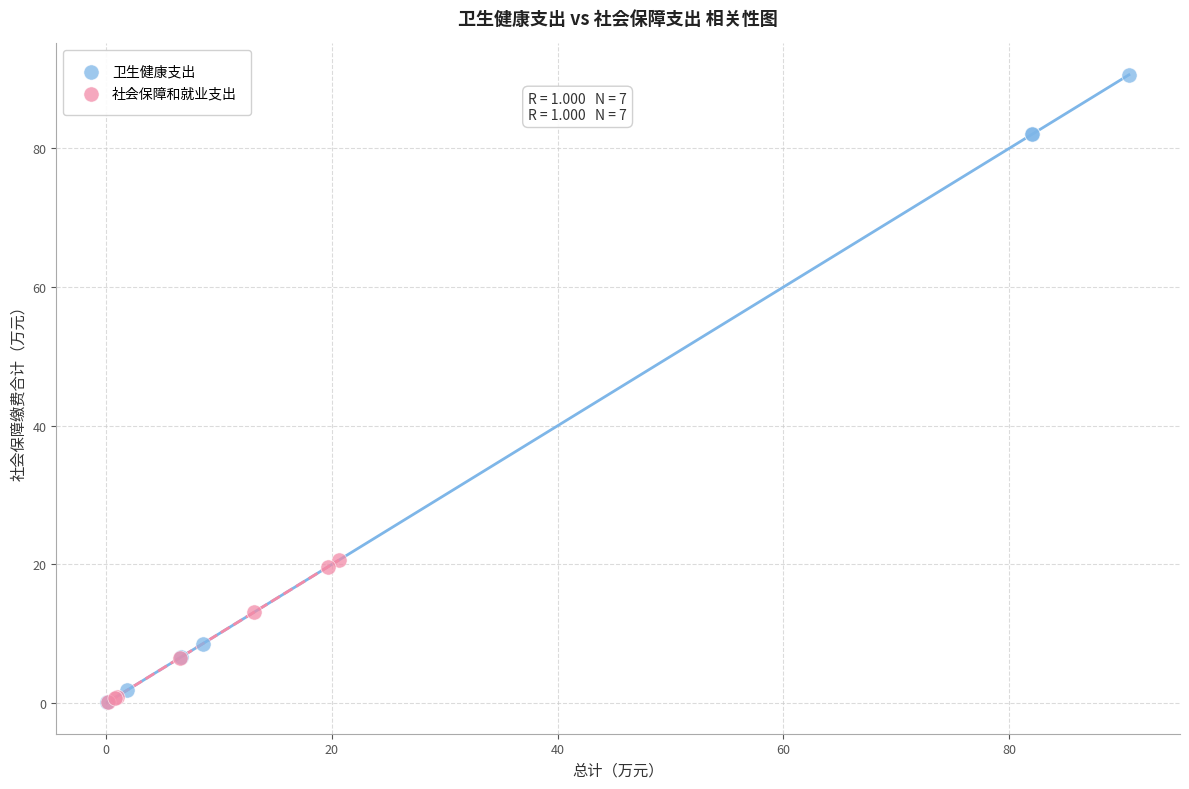

Which series reaches the maximum Y coordinate?

卫生健康支出